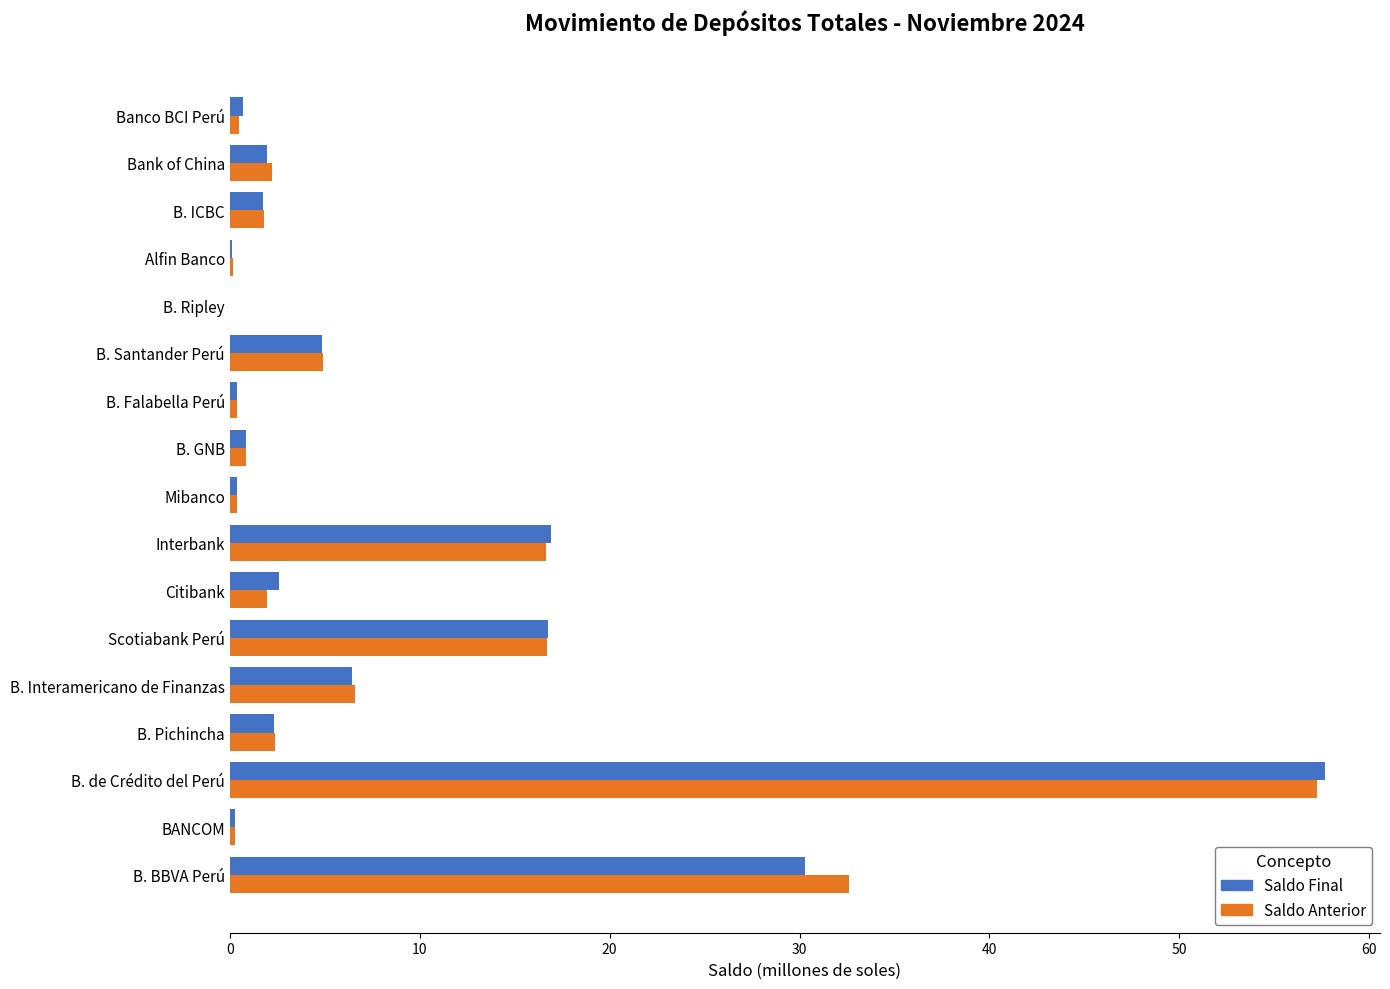

At which label is Saldo Anterior closest to 28?

B. BBVA Perú